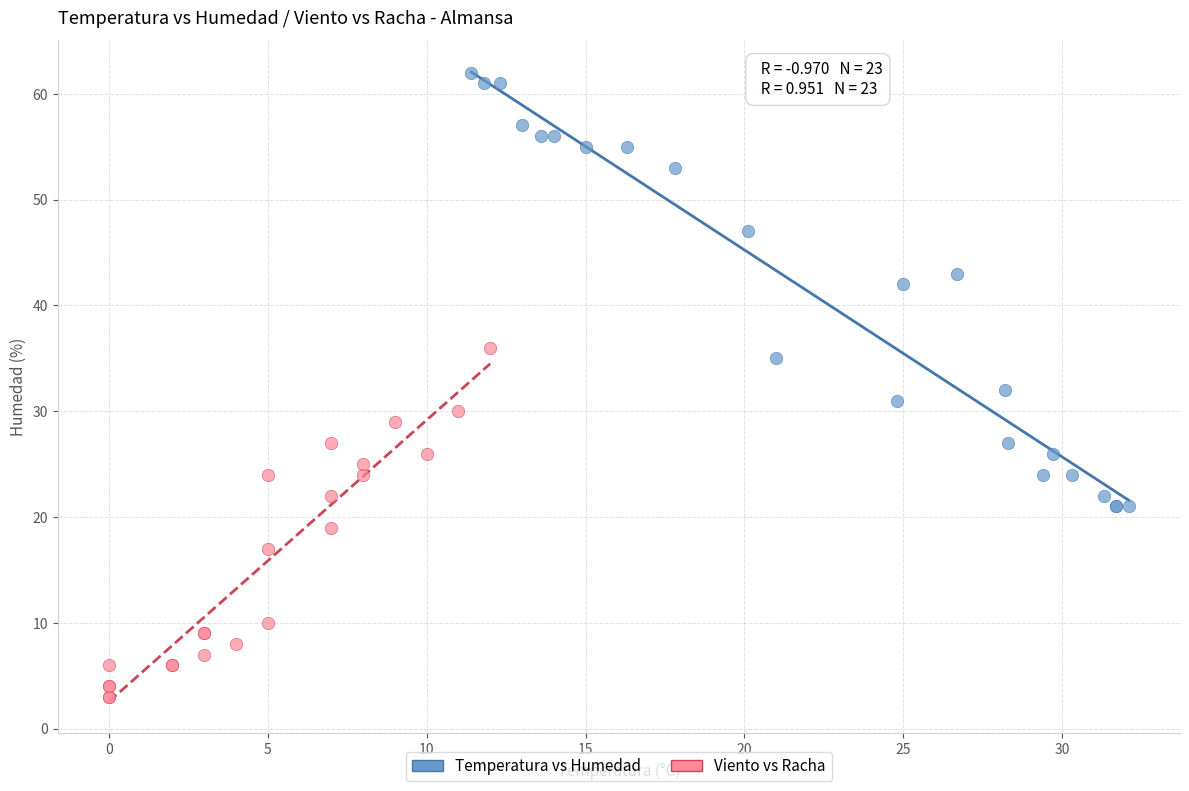

Which series reaches the minimum Y coordinate?

Viento vs Racha